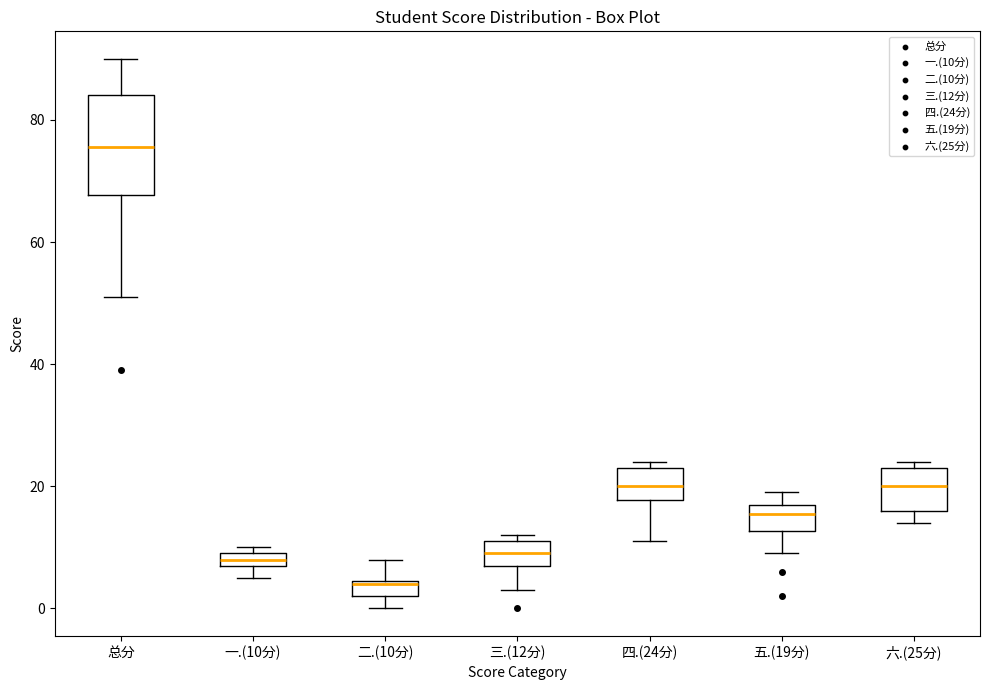

Where is the upper edge of the box for 一.(10分) on the y-axis? The values are not printed on the chart, so give them approximately, as read against the axis.

10